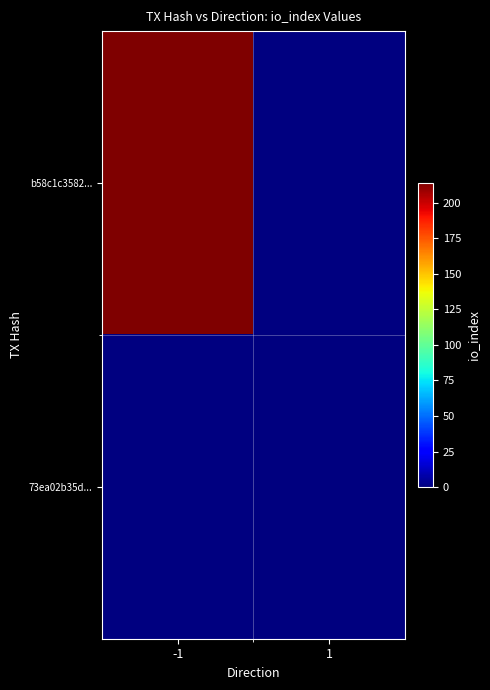

List the series in order of their peak value, lowest first.

b58c1c3582..., 73ea02b35d...